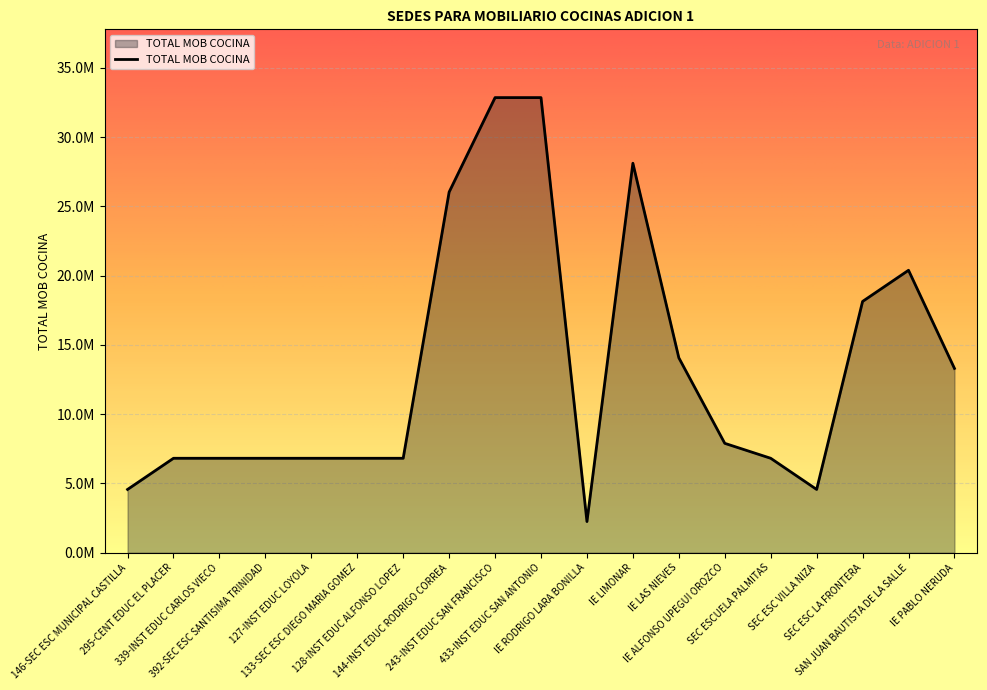

At which category does the data reach its first local valley?

IE RODRIGO LARA BONILLA